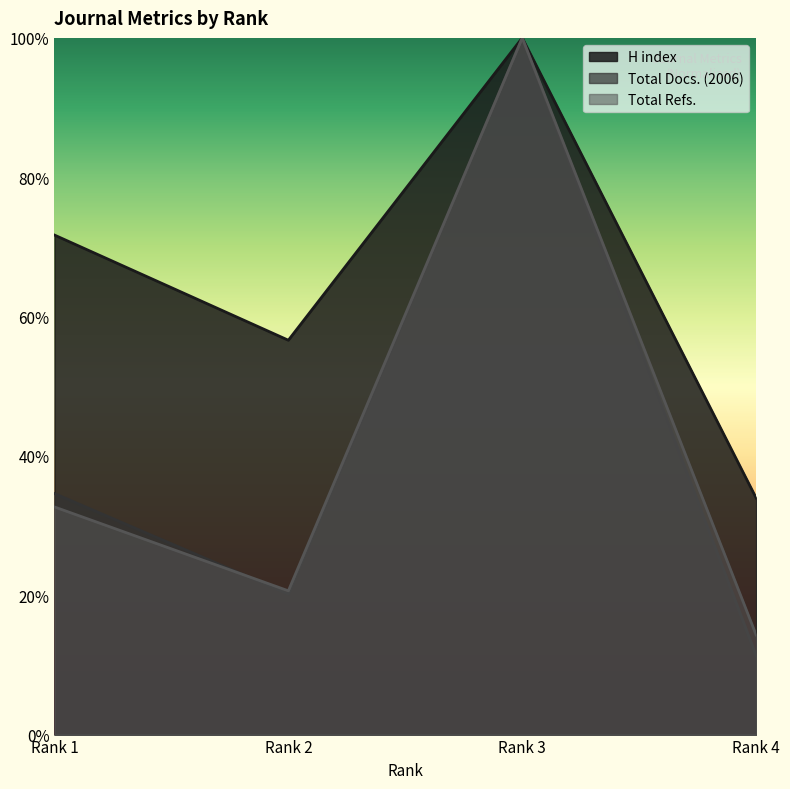

Reading right to left, transcribe all the data shown in this chart.

H index: Rank 4=0.3	Rank 3=1.0	Rank 2=0.6	Rank 1=0.7
Total Docs. (2006): Rank 4=0.1	Rank 3=1.0	Rank 2=0.2	Rank 1=0.3
Total Refs.: Rank 4=0.1	Rank 3=1.0	Rank 2=0.2	Rank 1=0.3